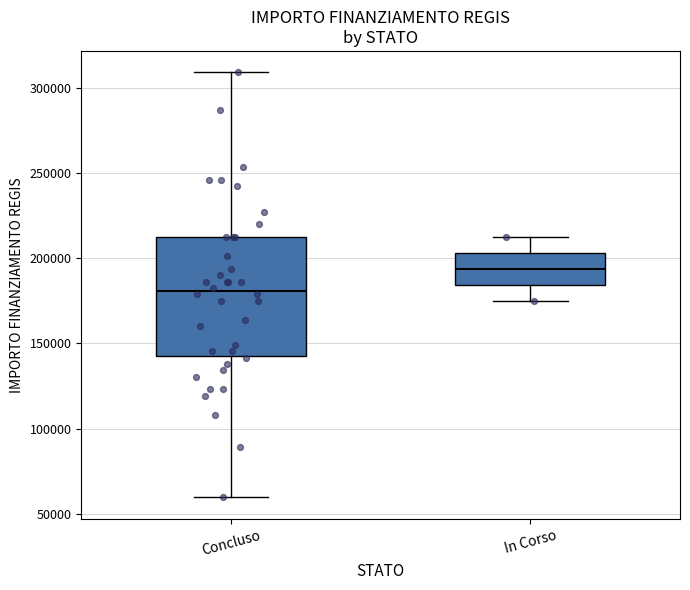

Reading left to right, read every box against the y-axis: the position of its median line, the range the box covers, and the ends of its whiskers. The values are not printed on the chart, so give them approximately, as read against the axis.

Concluso: median 180000, box 145000 to 210000, whiskers 60000 to 310000
In Corso: median 195000, box 185000 to 205000, whiskers 175000 to 210000